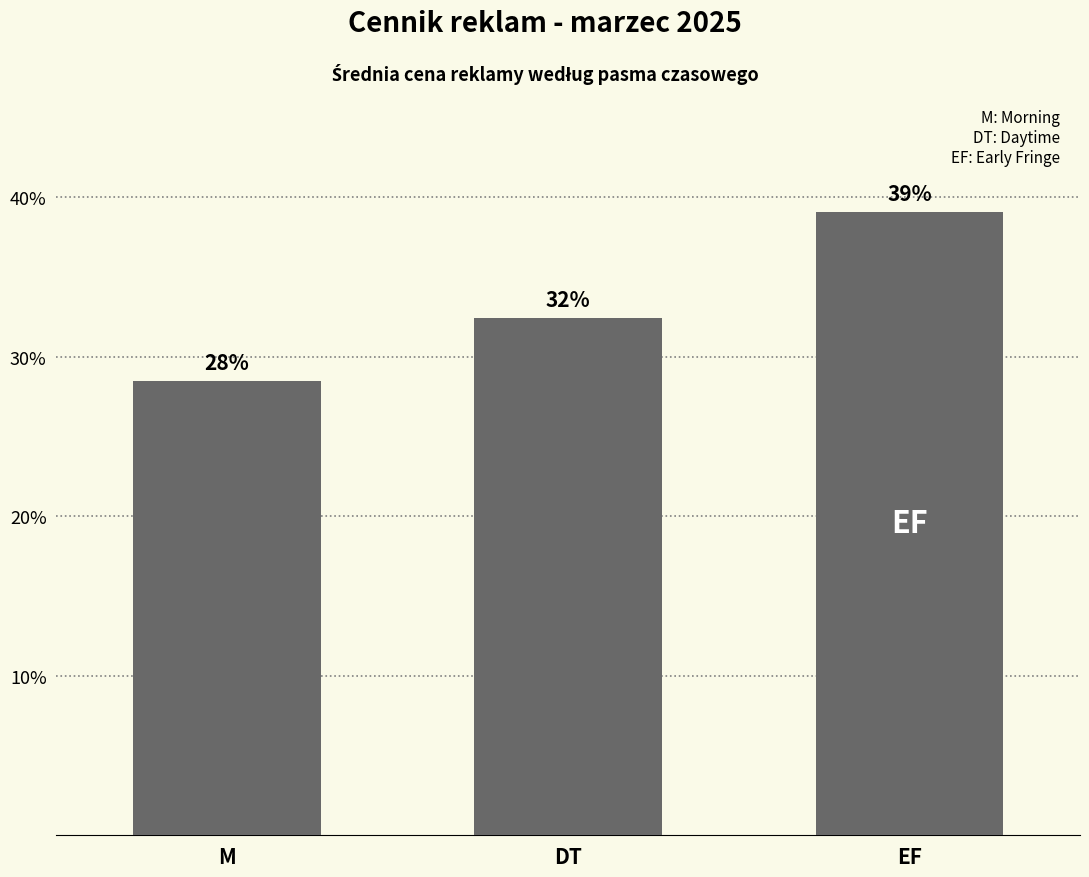

List the labels in order of value, largest first.

EF, DT, M